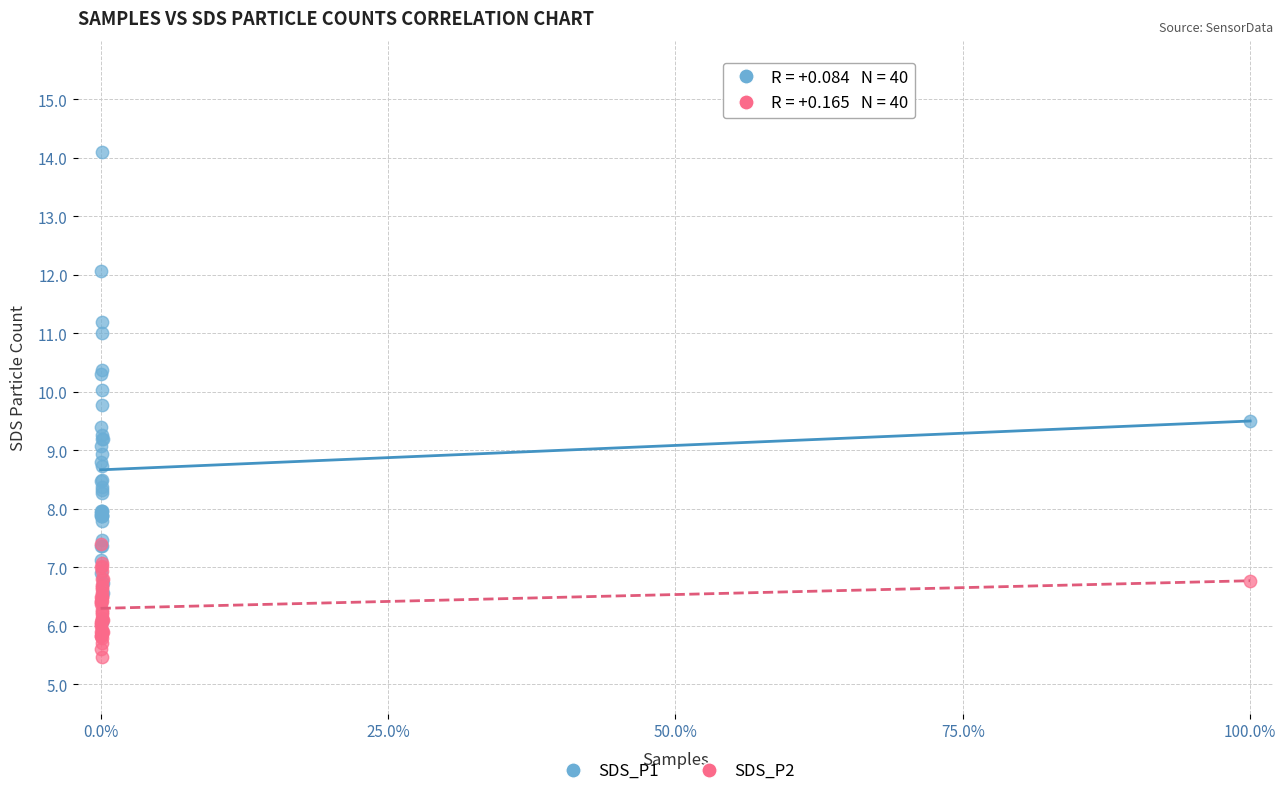

What are all the series names shown in the legend?

SDS_P1, SDS_P2